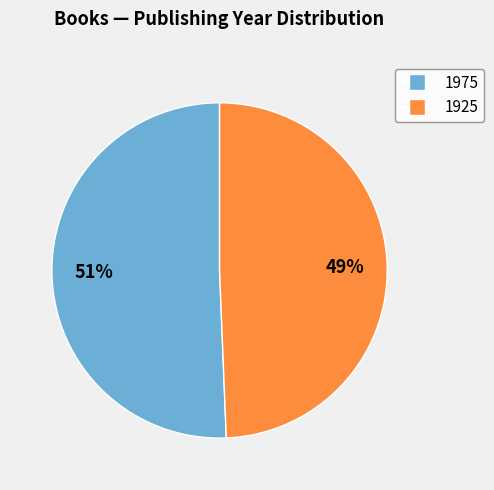

Between 1925 and 1975, which is larger?

1975